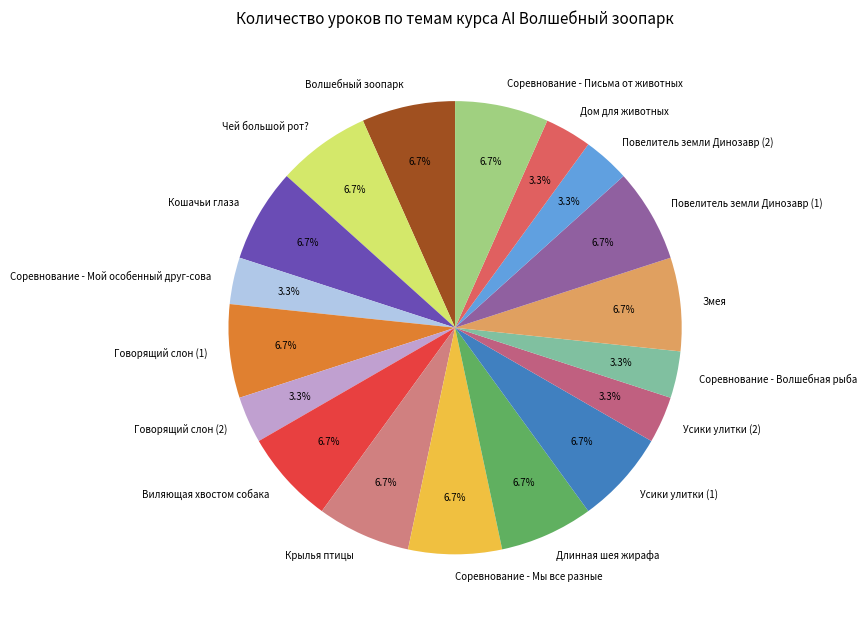

Is there a majority slice in this chart?

No